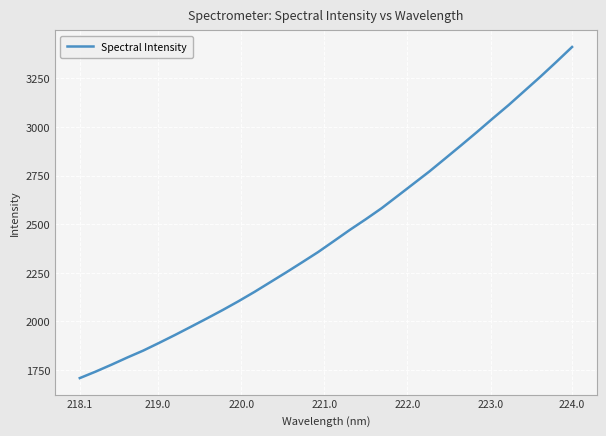

What is the greatest value displayed?

3410.8